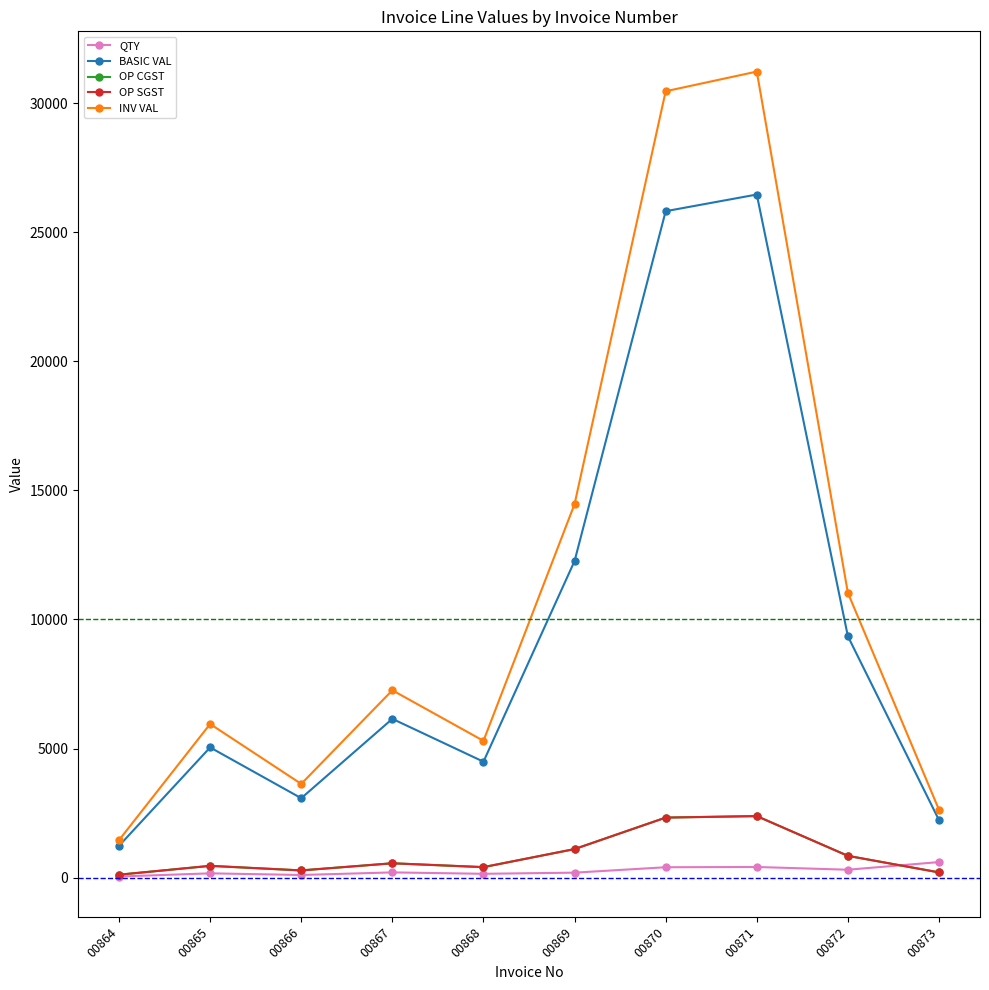

Does the chart have visible grid lines?

No